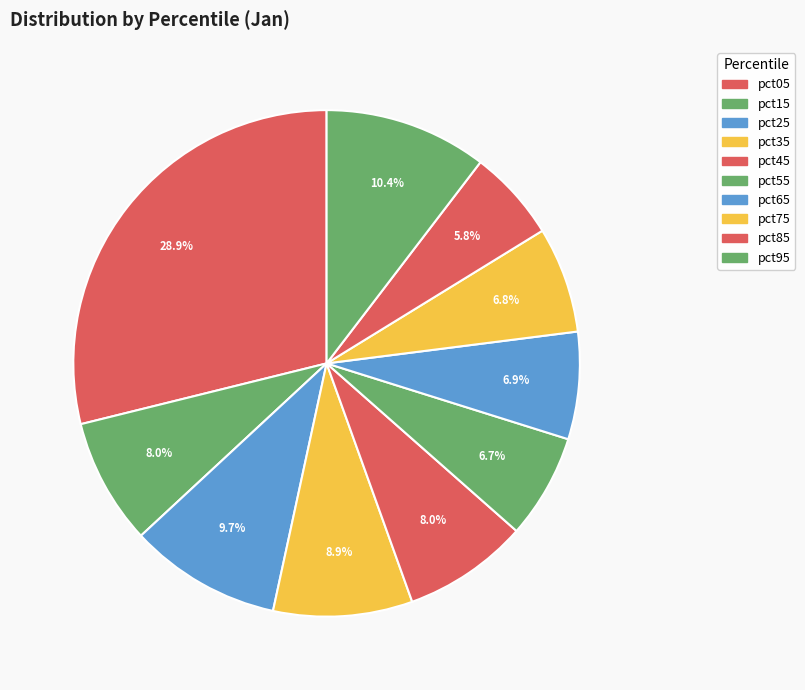

Rank the categories by value from highest to lowest.

pct05, pct95, pct25, pct35, pct15, pct45, pct65, pct75, pct55, pct85